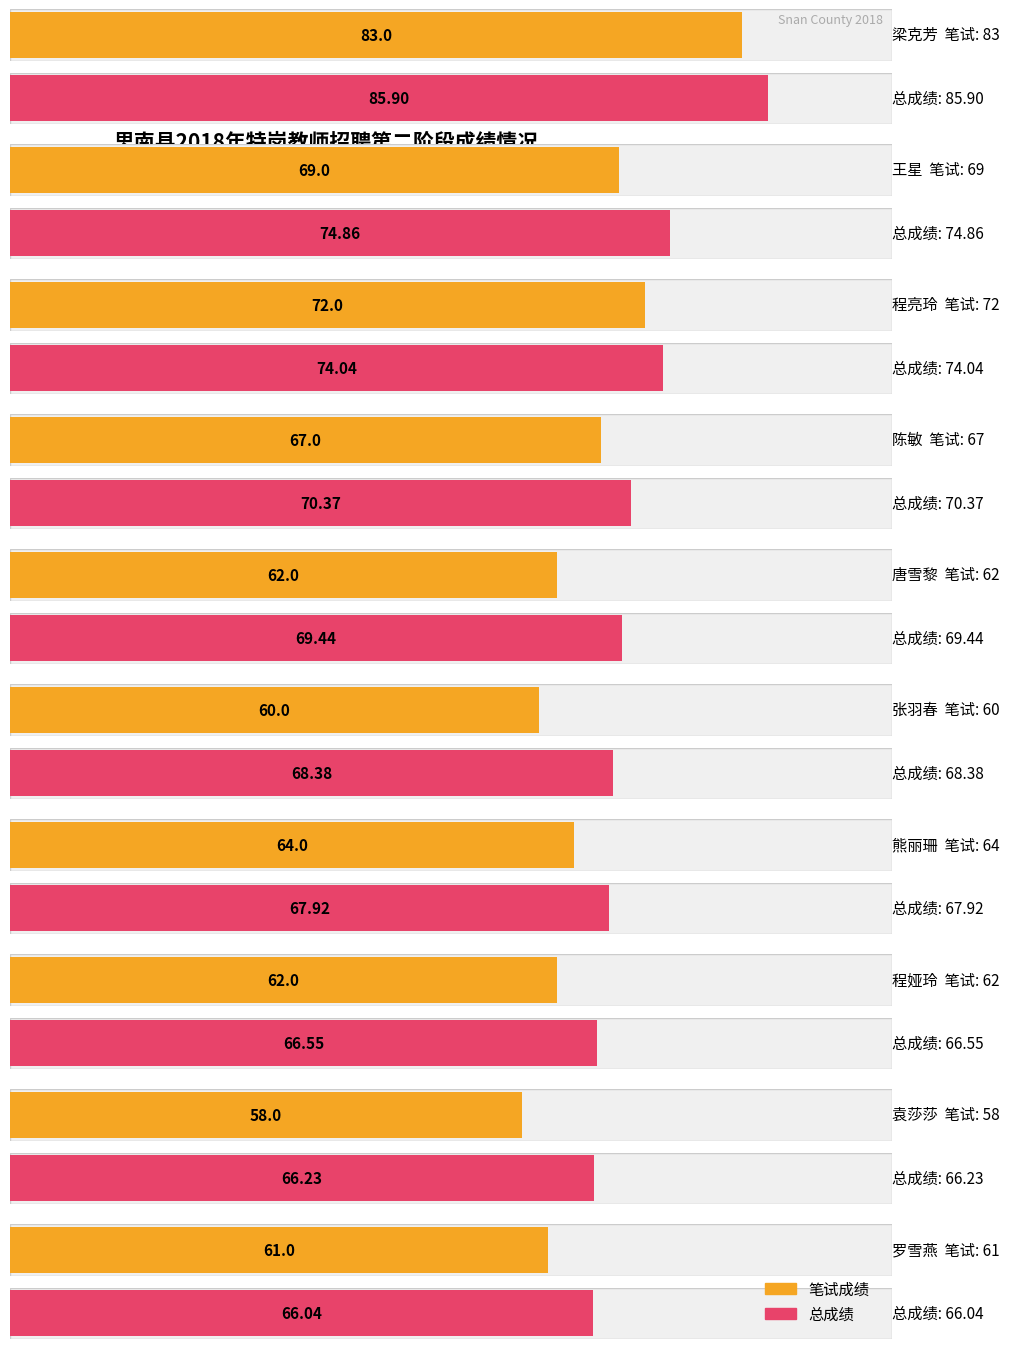

Which series has the largest total across all categories?

总成绩